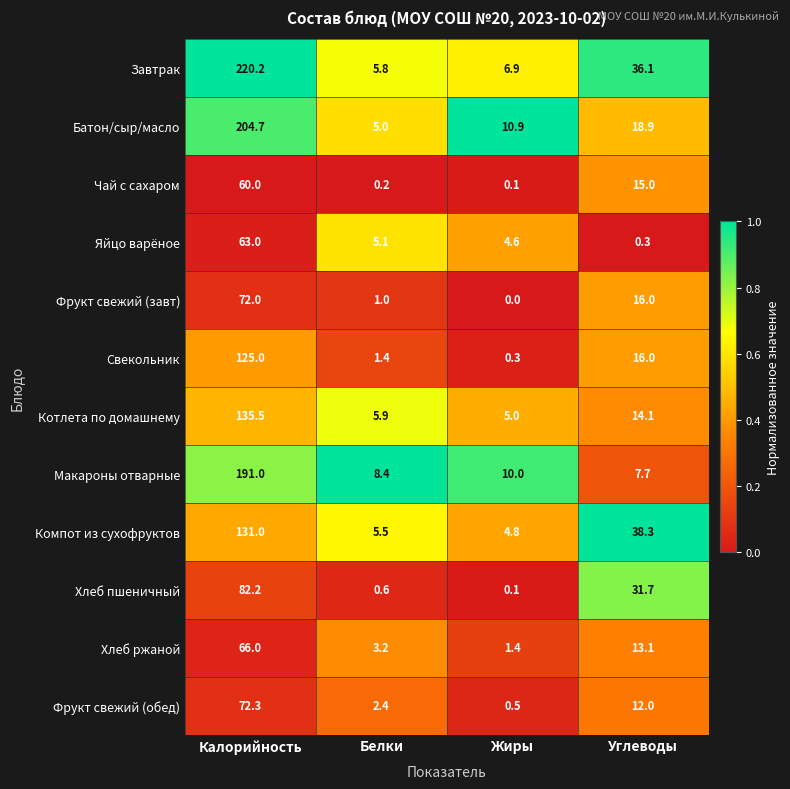

At which label does Чай с сахаром first exceed 15?

Калорийность